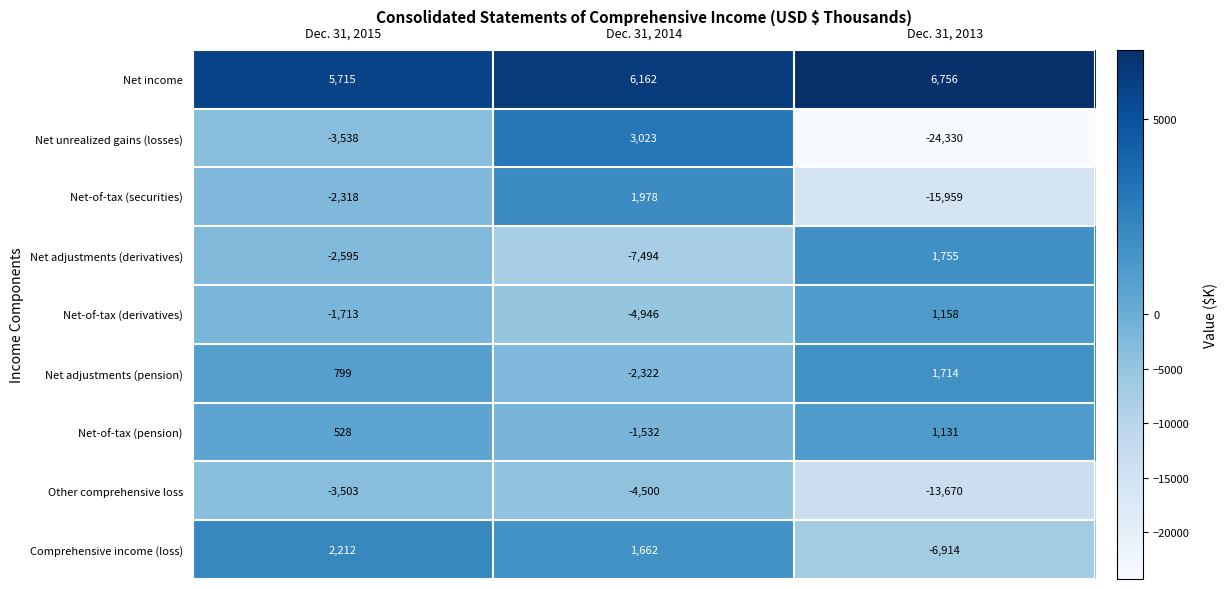

True or false: Net income has a value of 9204 at Dec. 31, 2015.

False